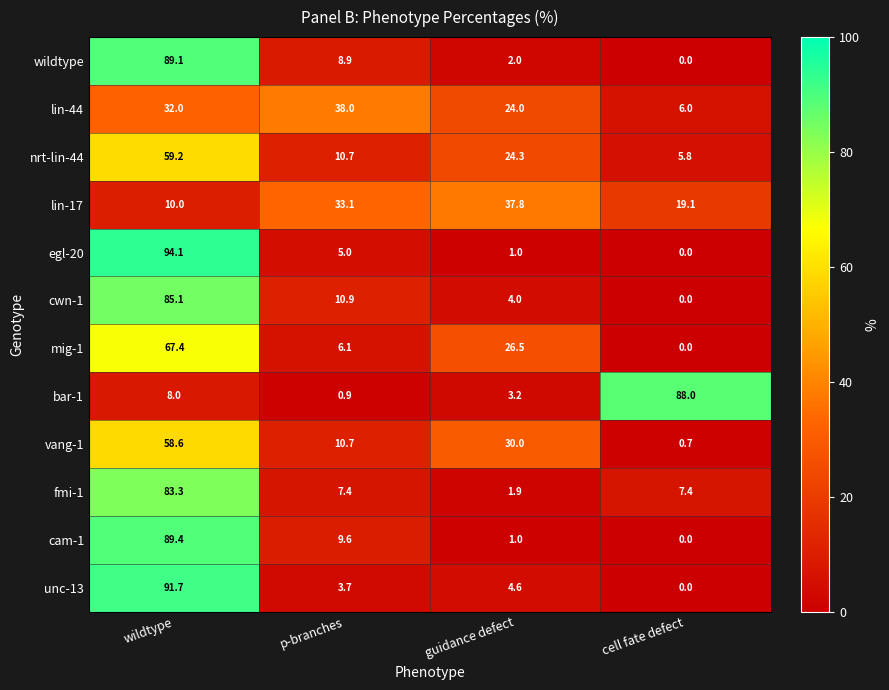

Which series has the largest range (max minus min)?

egl-20